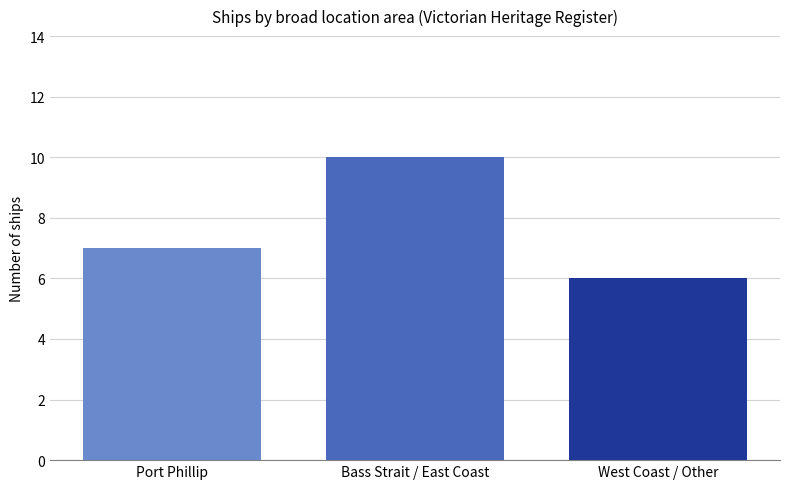

What is the smallest value displayed?

6